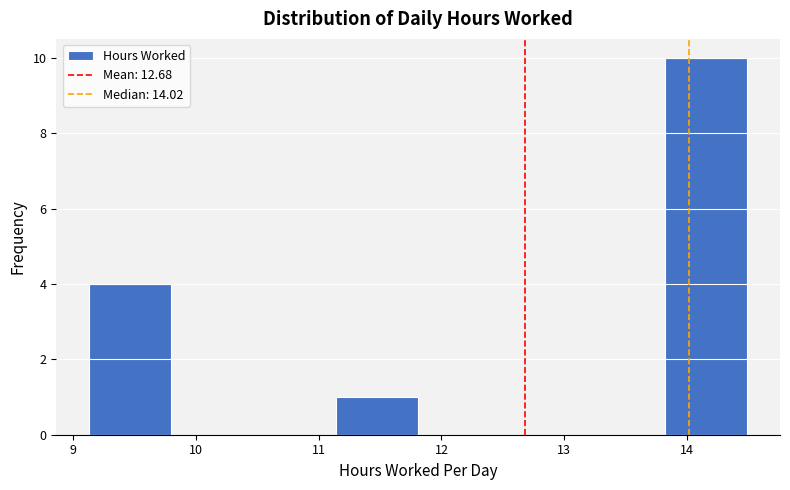

Which range on the x-axis has the tallest bar?

13.82 to 14.49